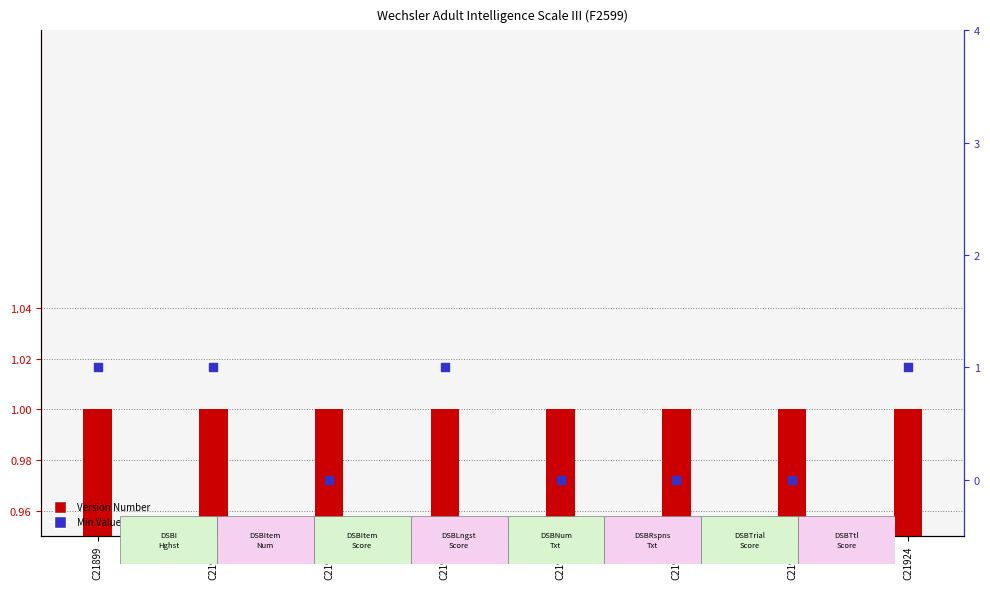

Which series has the largest total across all categories?

Version Number